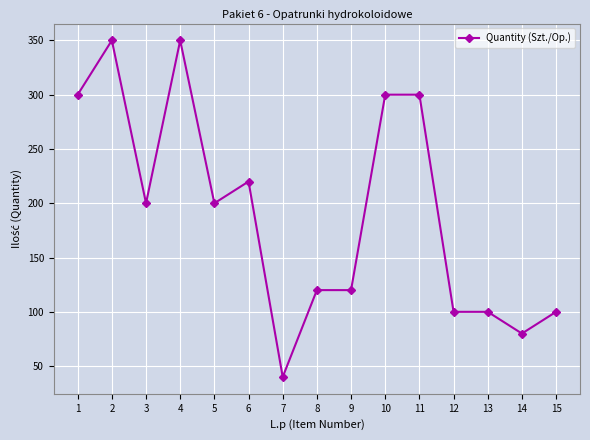

The chart shows a value of 350 at 2. True or false?

True